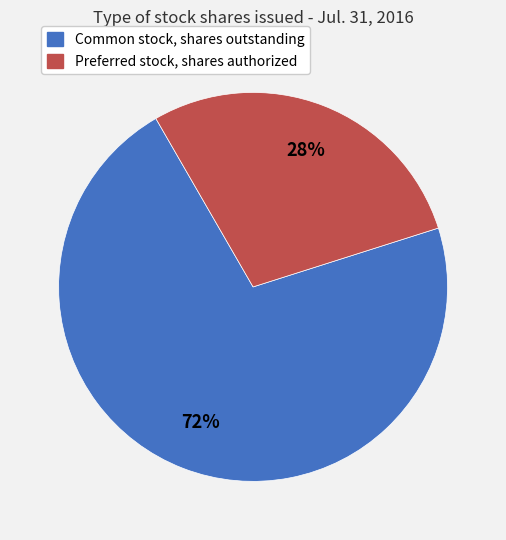

Count the number of slices in the pie.

2